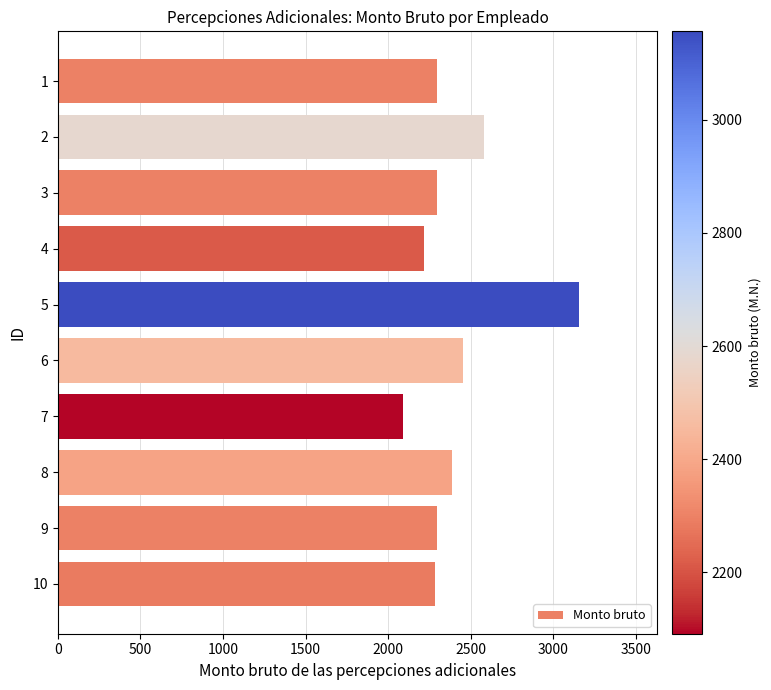

Read the value at 4.

2215.2